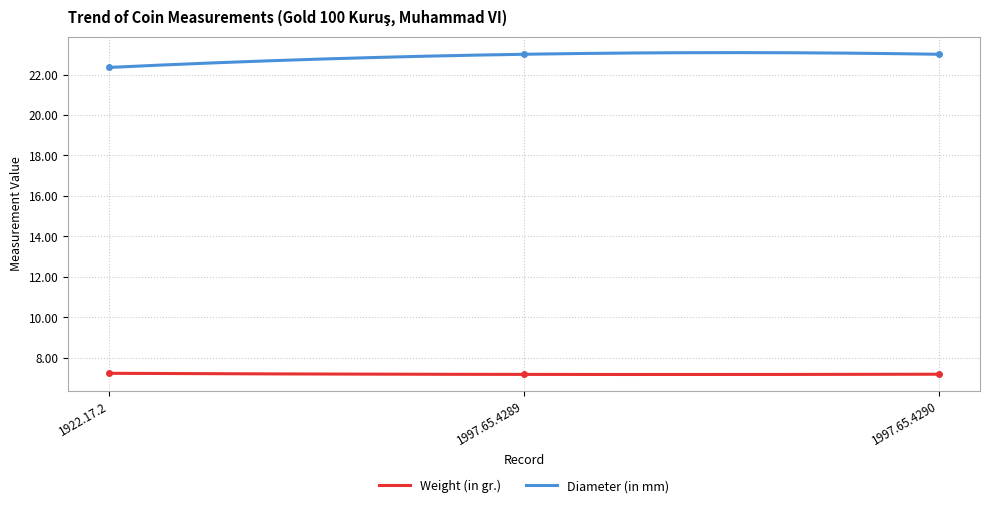

What is the spread (max minus min) of values at 1922.17.2?

15.1